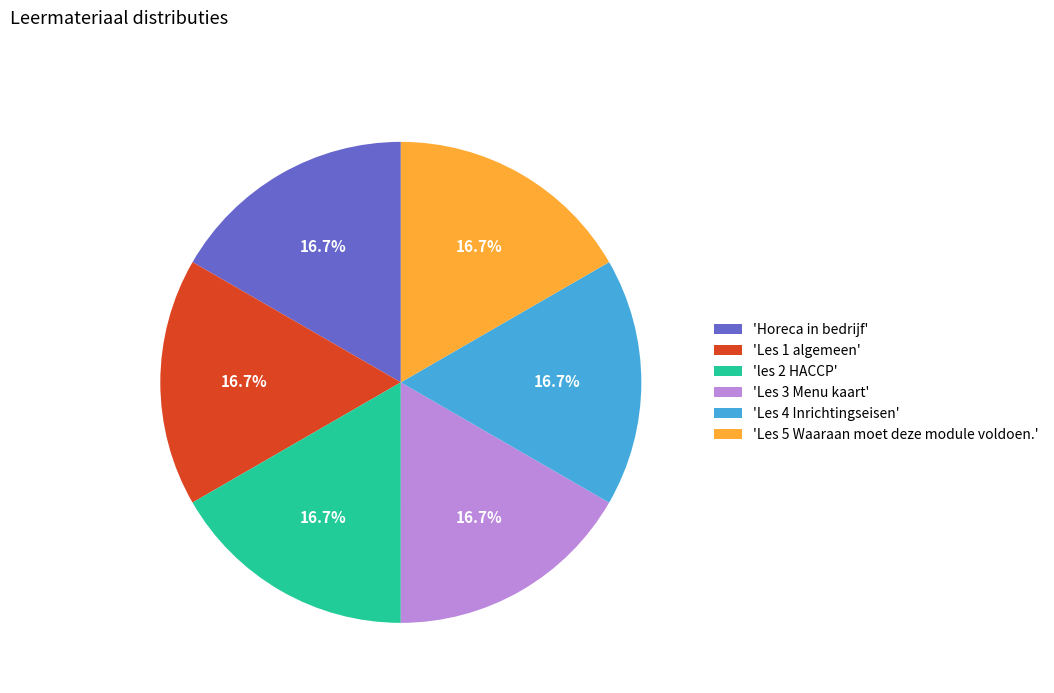

To the nearest percent, what is the average slice percentage?

17%